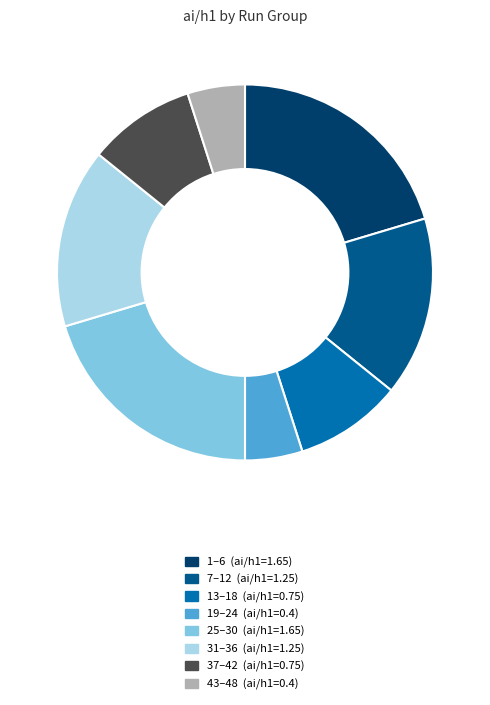

Combined, do 19–24 (ai/h1=0.4) and 31–36 (ai/h1=1.25) account for over 50%?

No